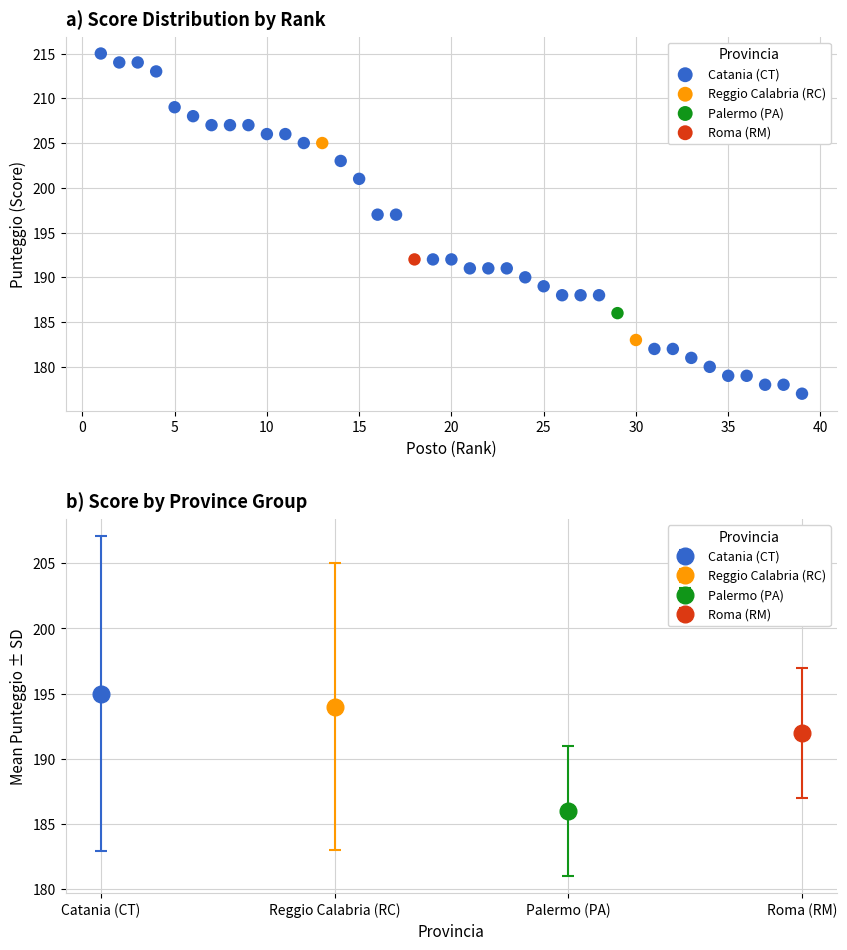

Which series reaches the maximum Y coordinate?

Catania (CT)